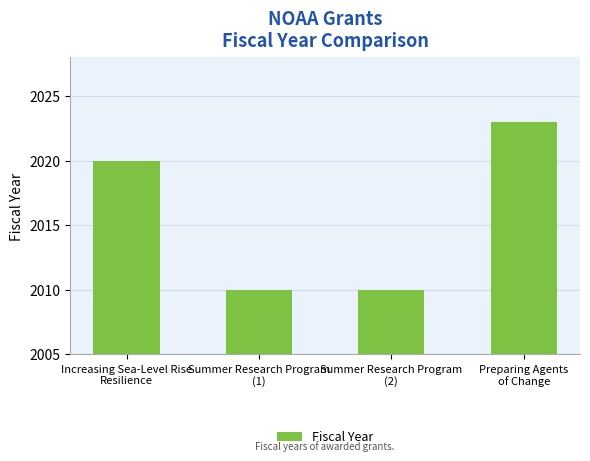

The value at Increasing Sea-Level Rise
Resilience is 2020. True or false?

True